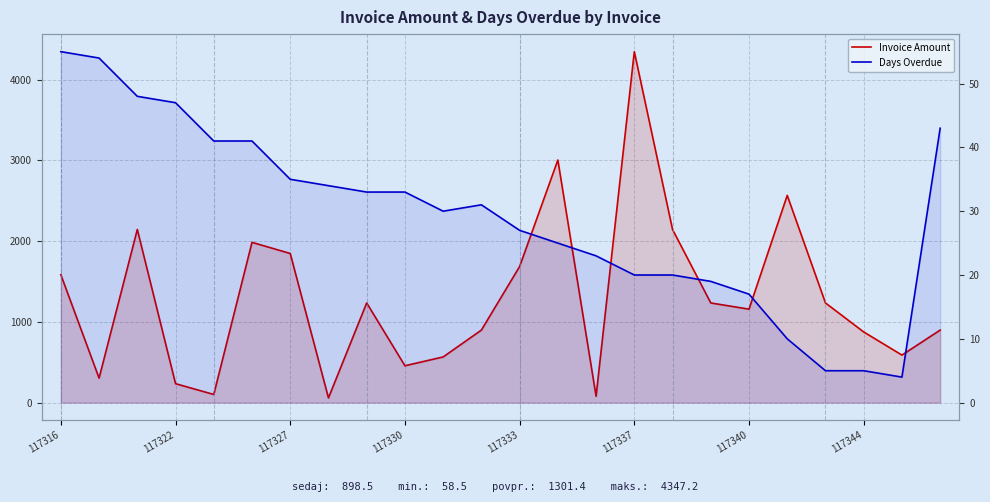

The value of Invoice Amount at 117333 is 34.8. True or false?

False